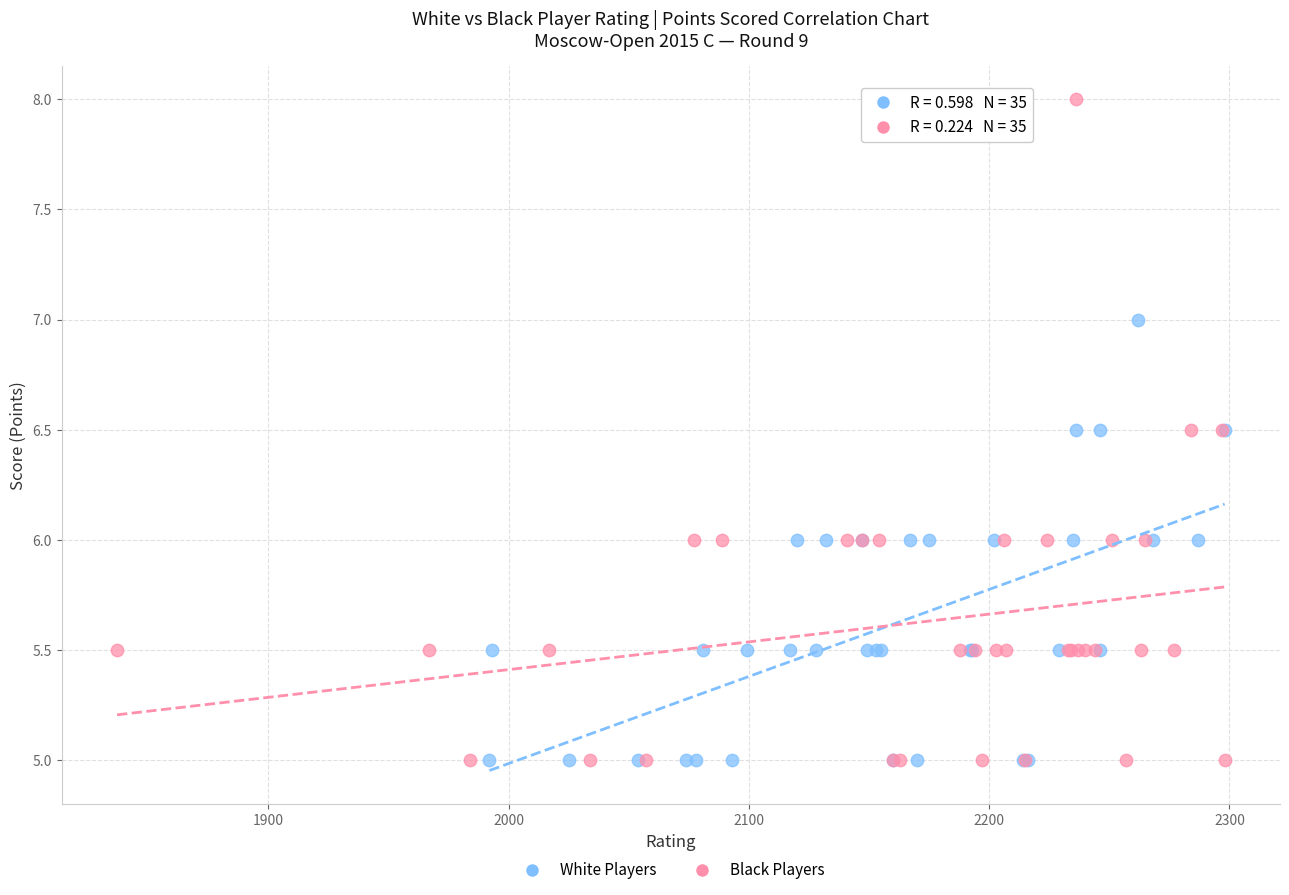

Which series reaches the maximum Y coordinate?

Black Players